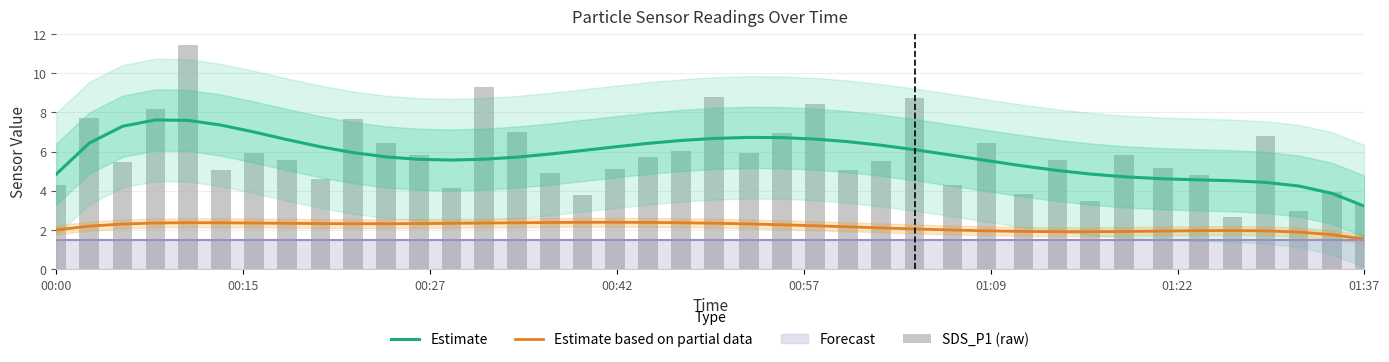

The Estimate series shows 2.6 at 21. True or false?

False